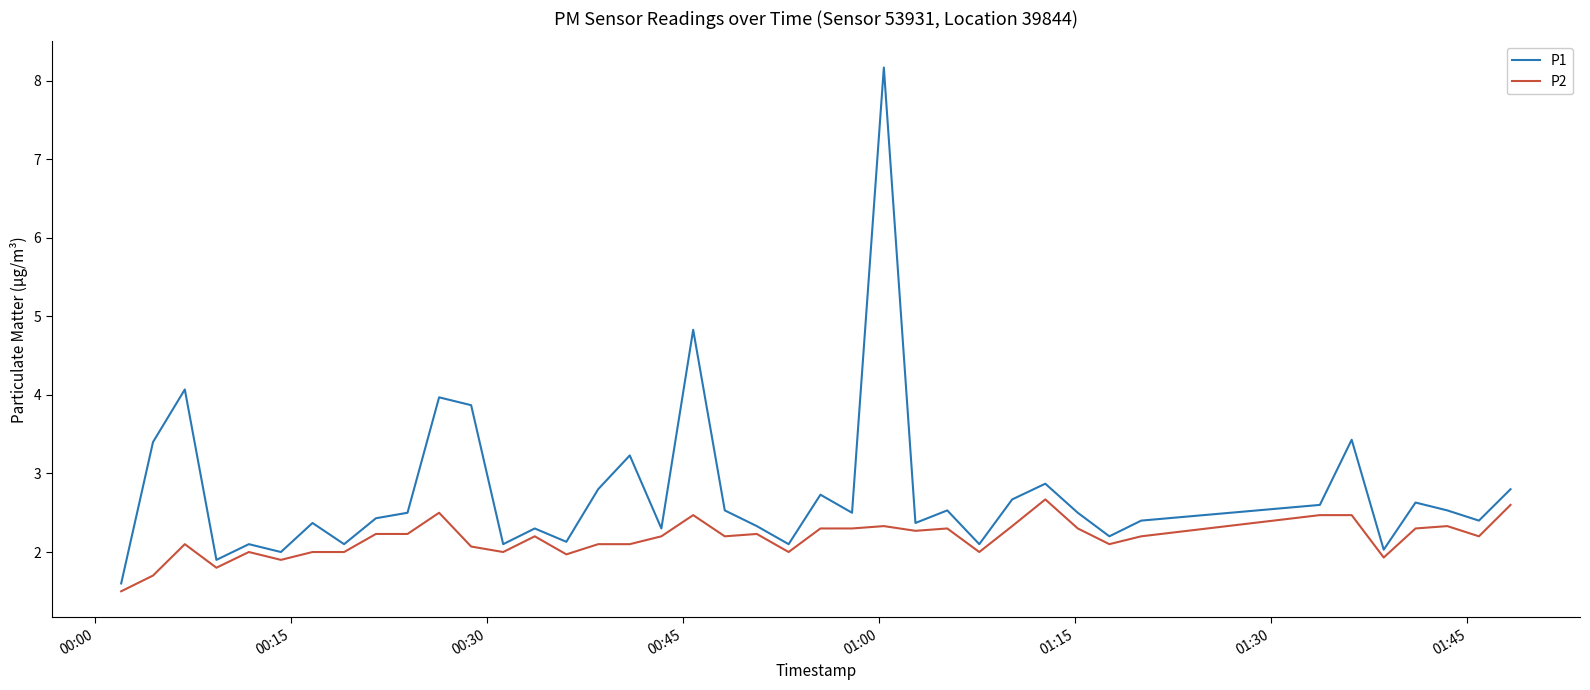

What are all the series names shown in the legend?

P1, P2